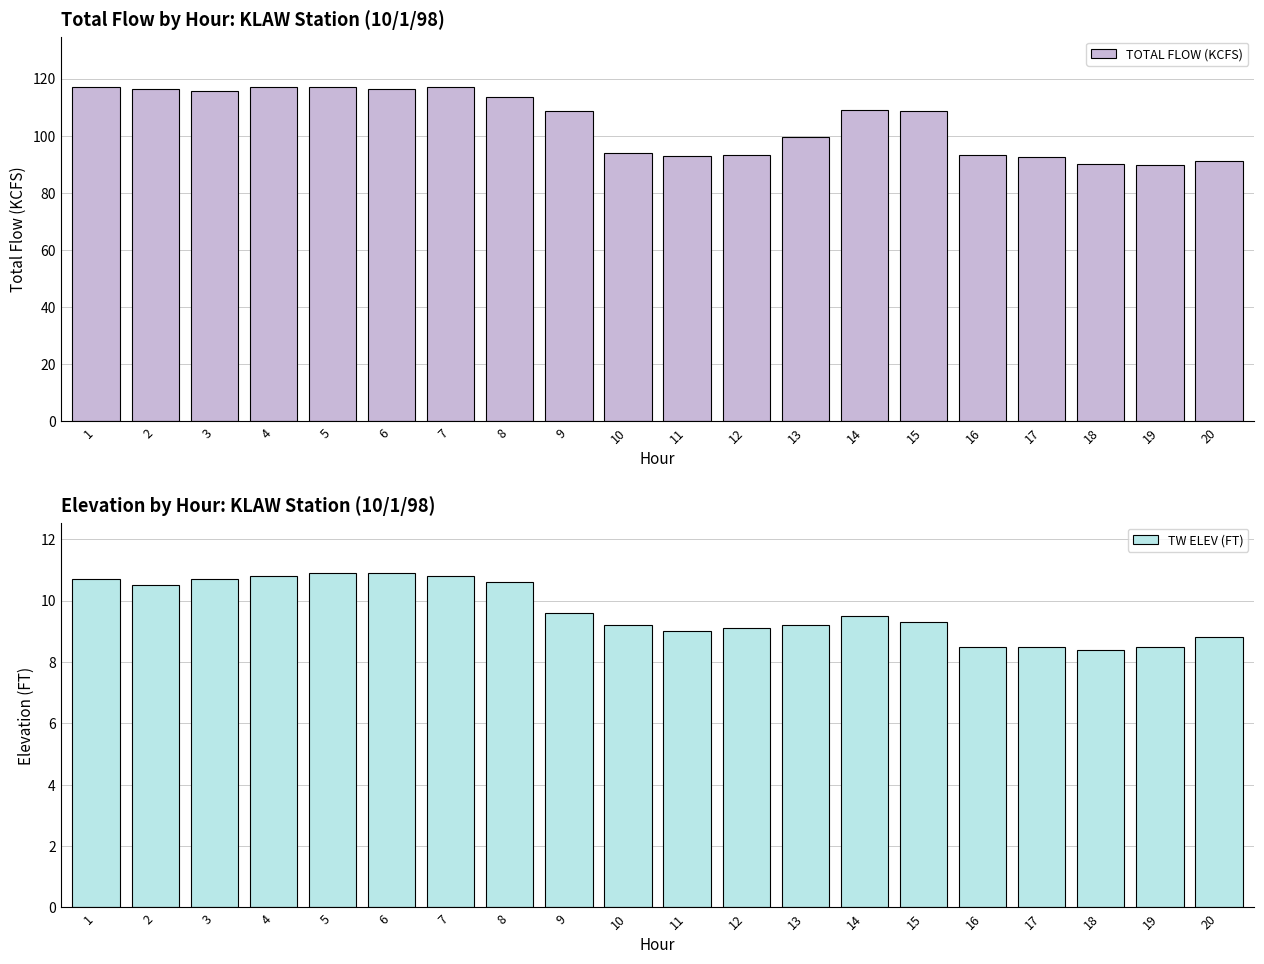

What are all the series names shown in the legend?

TOTAL FLOW (KCFS), TW ELEV (FT)